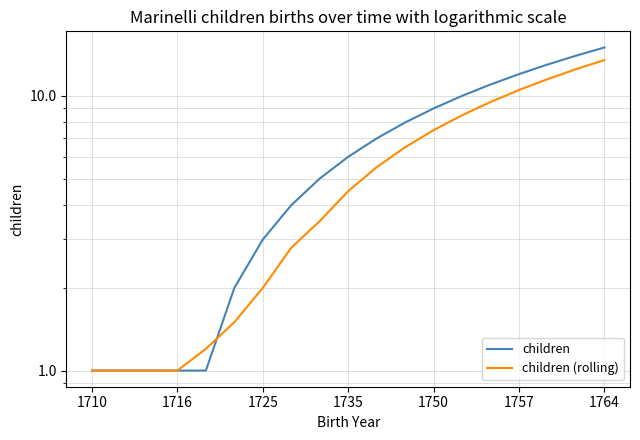

What is the value of the children point at the 12th from the left?

8.0